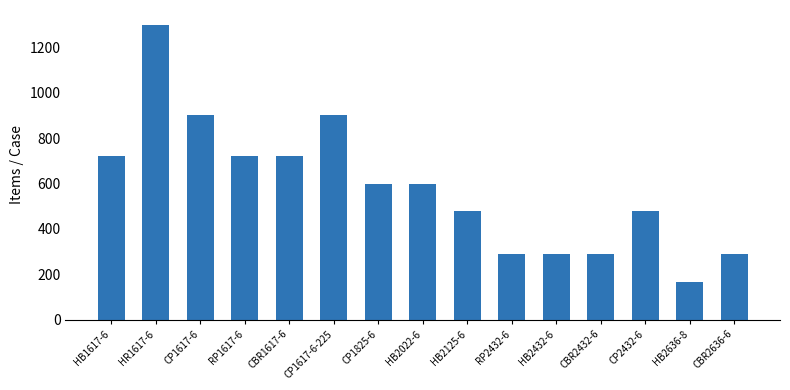

What is the approximate value at CP1617-6, to the nearest 100?

900